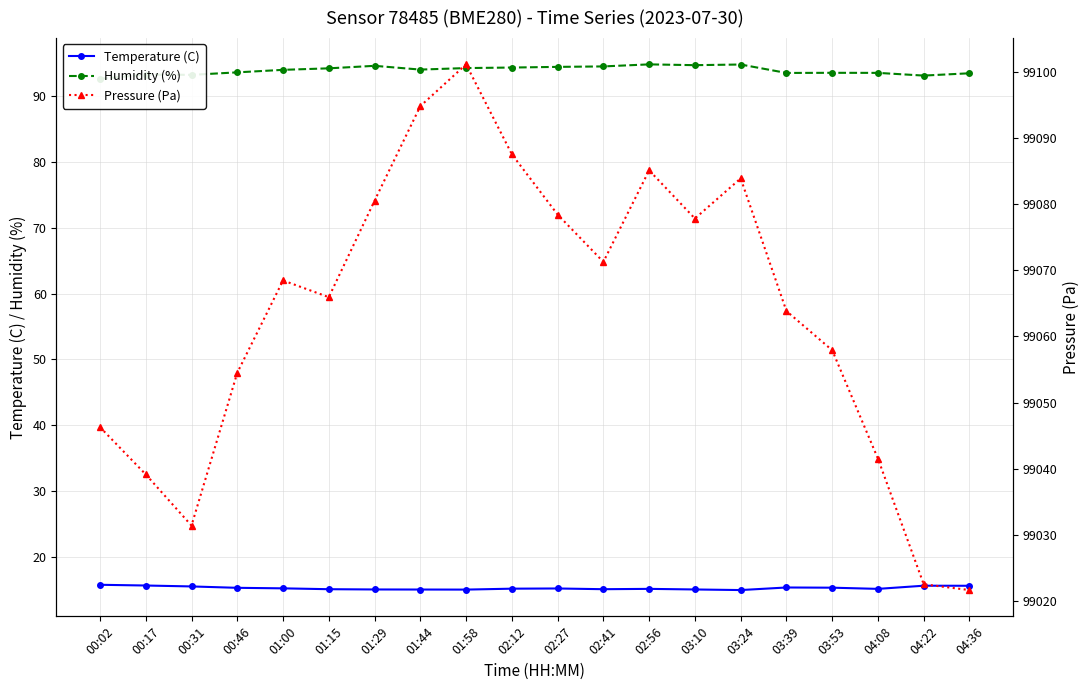

What is the total value across all series at 00:02?

99154.7